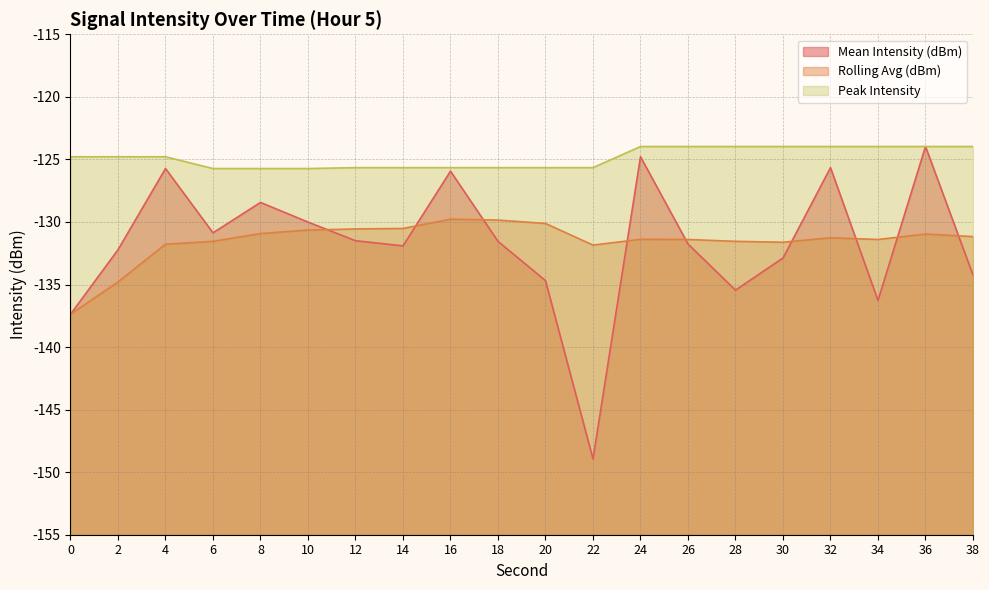

How many data points does each series have?

20